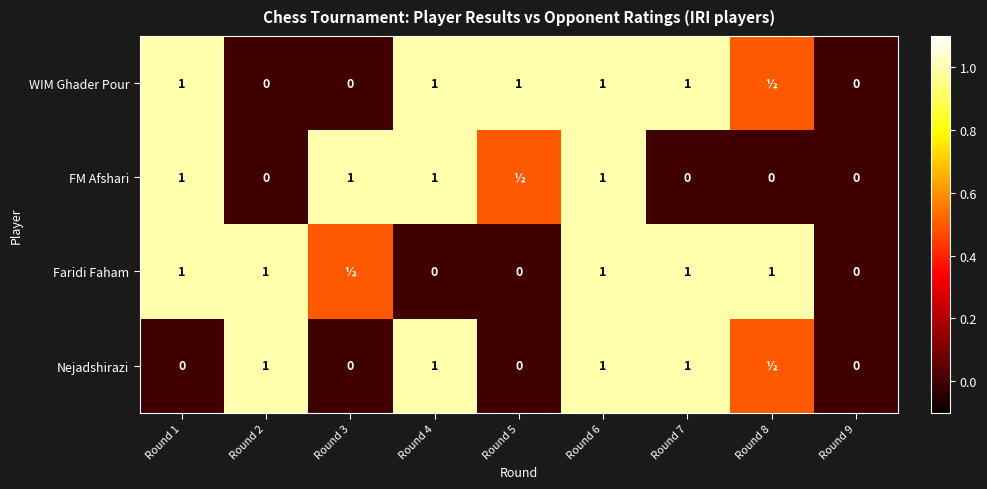

What is the difference between the highest and lowest values at Round 1?

1.0